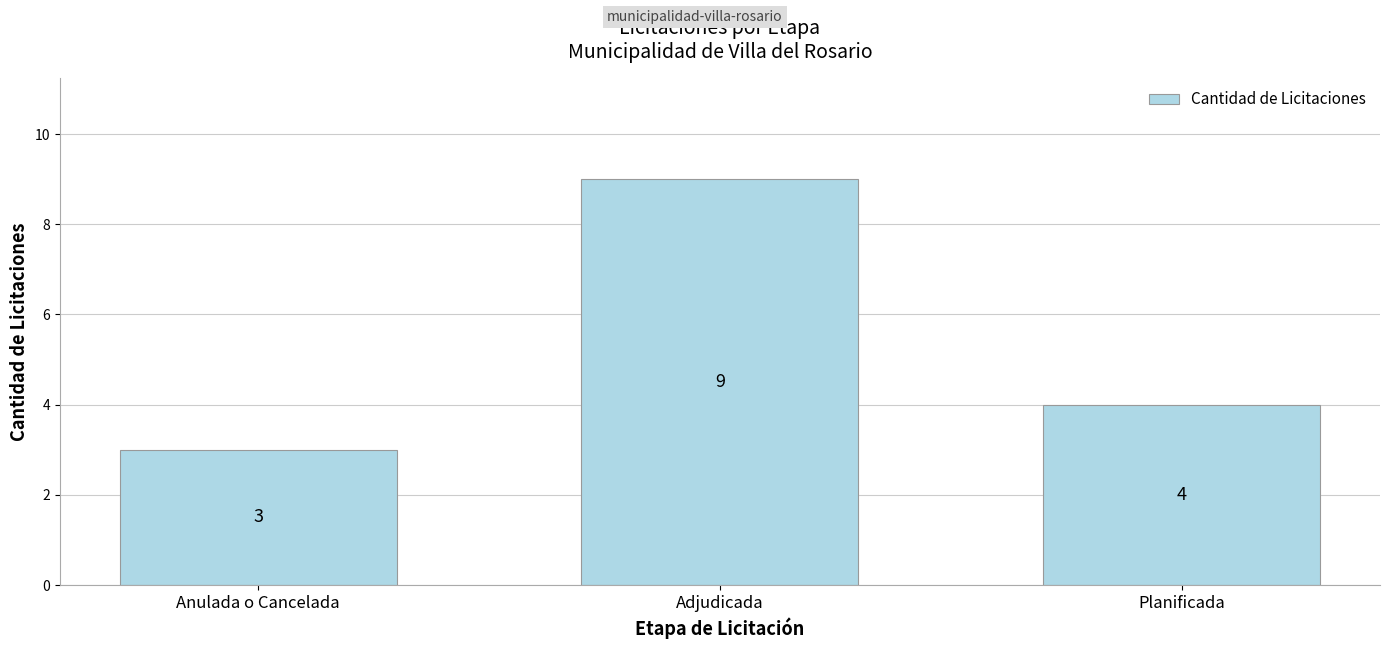

Reading right to left, list all the values displayed in this chart.

Planificada=4	Adjudicada=9	Anulada o Cancelada=3